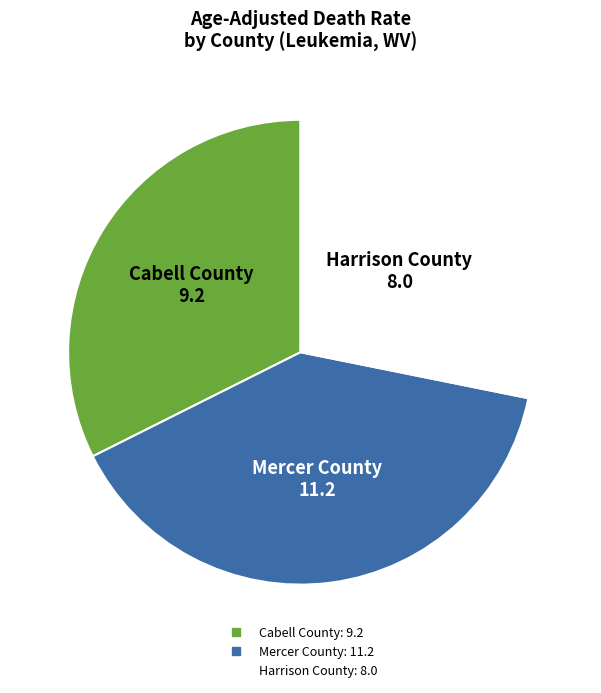

Does any single category account for the majority?

No